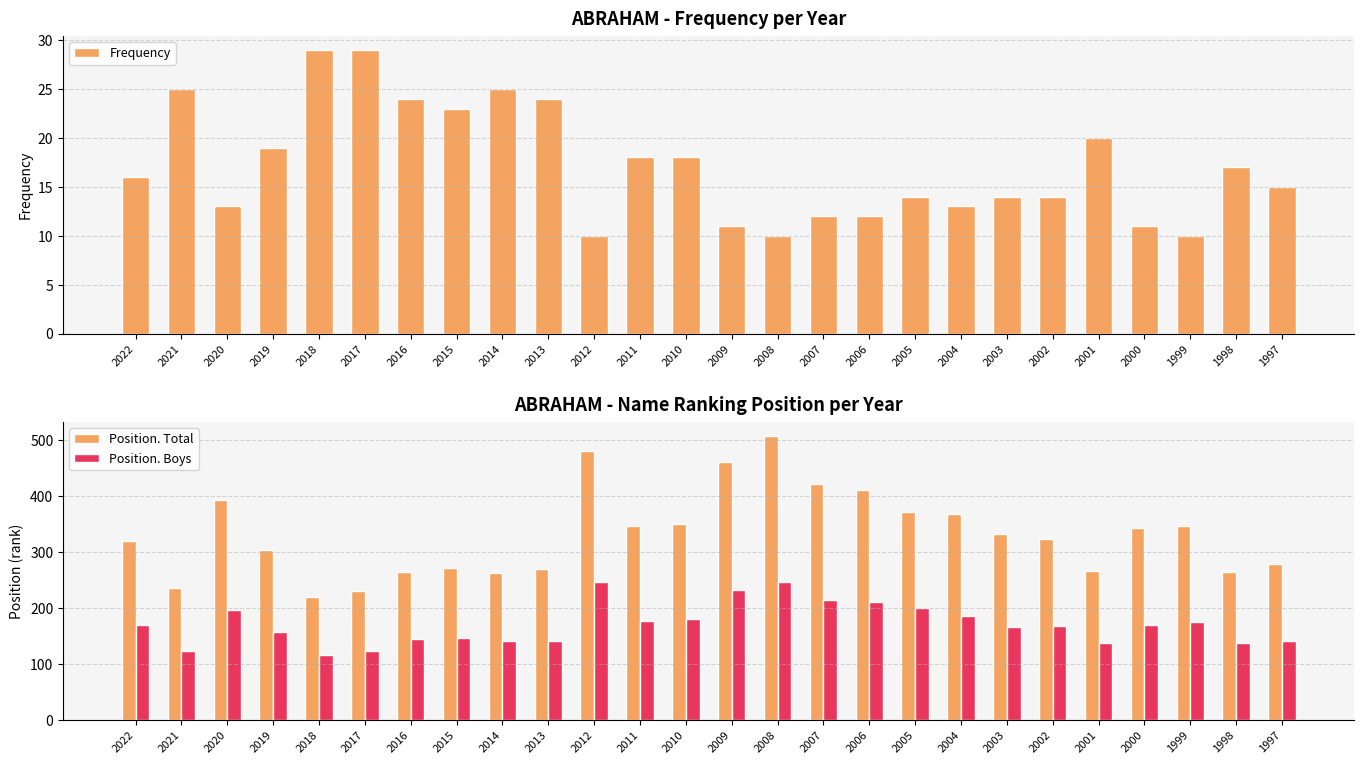

Reading right to left, list all the values displayed in this chart.

Frequency: 15	17	10	11	20	14	14	13	14	12	12	10	11	18	18	10	24	25	23	24	29	29	19	13	25	16
Position. Total: 279	264	347	343	266	324	333	368	372	411	422	508	462	351	346	481	270	263	272	265	231	219	303	394	235	319
Position. Boys: 141	138	175	169	137	167	166	186	199	211	215	246	233	180	177	246	141	141	147	144	122	116	157	196	123	169